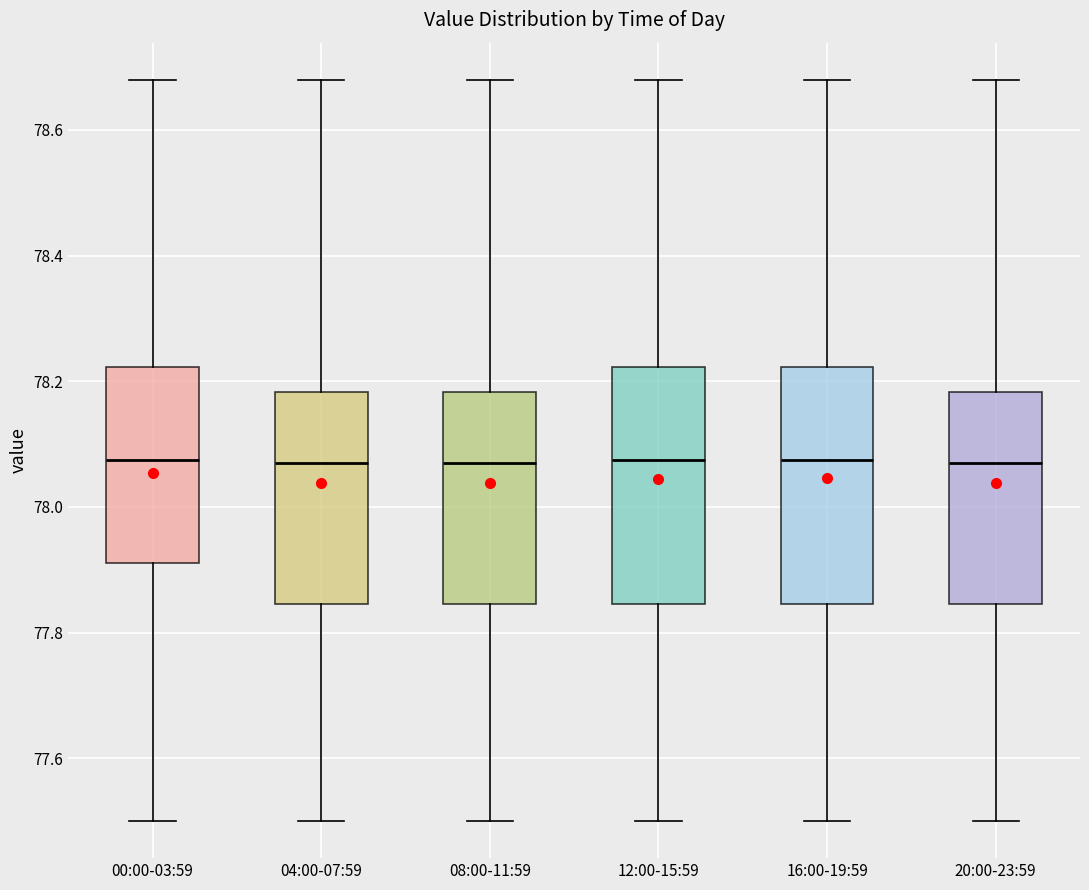

Where is the upper edge of the box for 16:00-19:59 on the y-axis? The values are not printed on the chart, so give them approximately, as read against the axis.

78.22